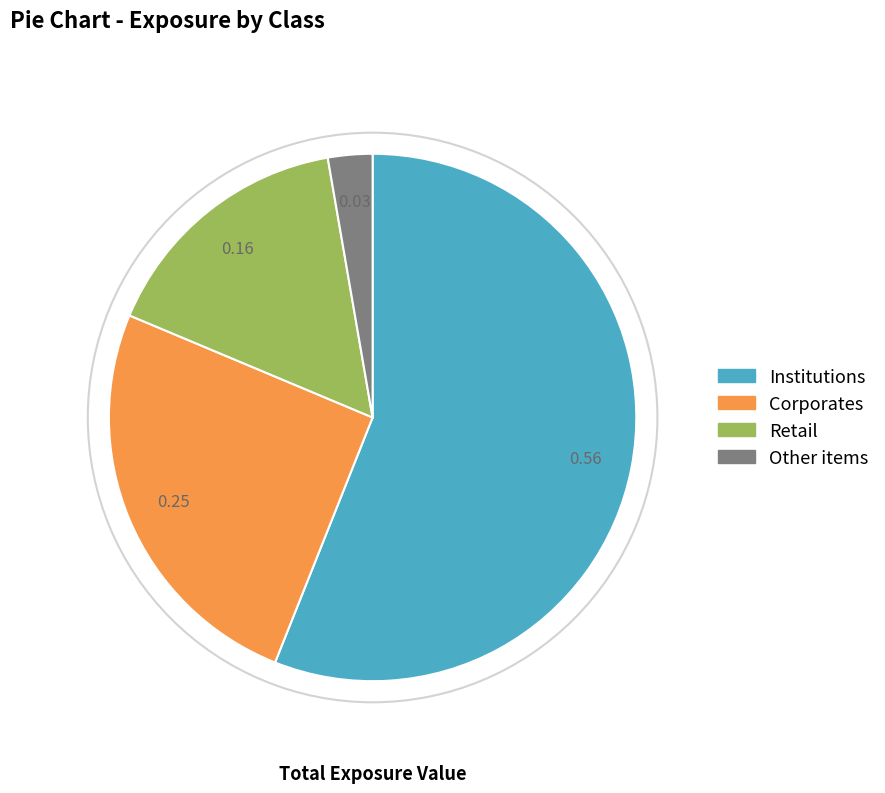

Is there any slice that represents more than half of the pie?

Yes